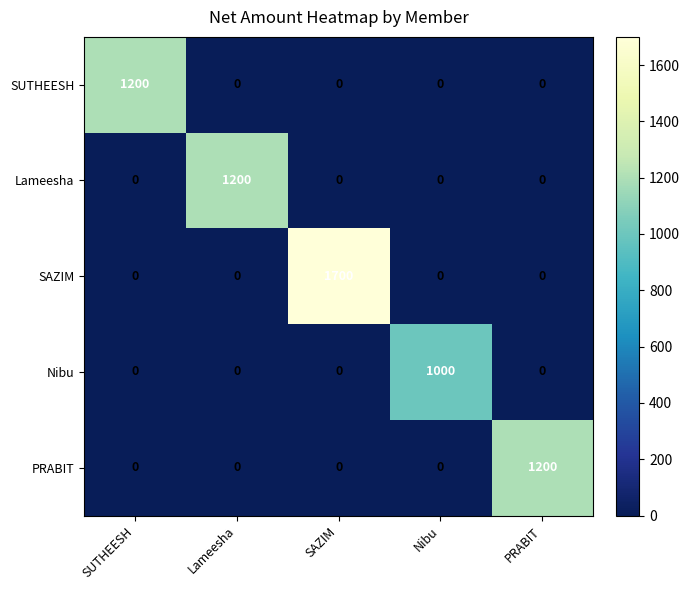

What is the greatest value displayed?

1700